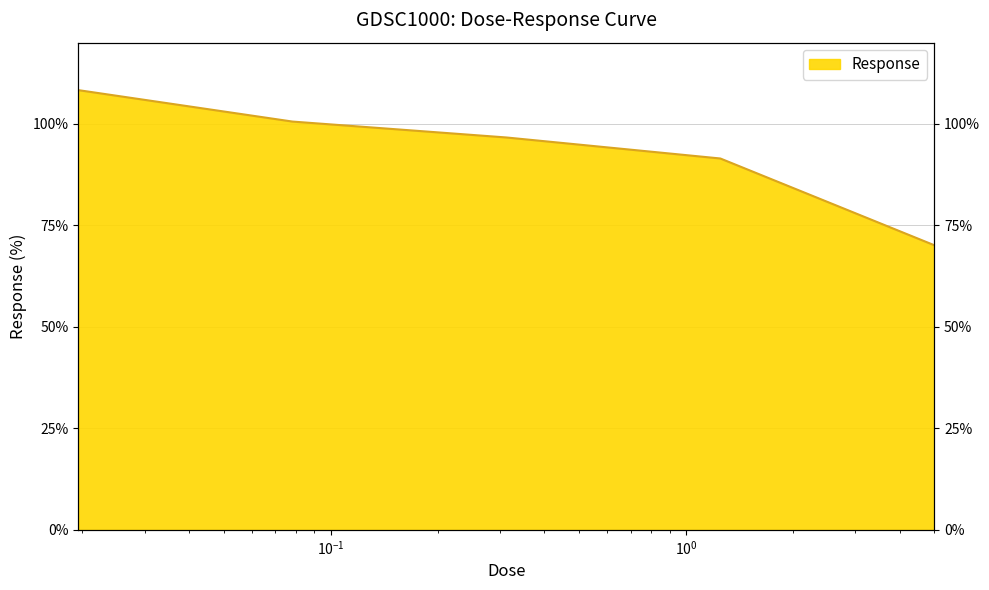

Where does the data first go above 96?

0.0195312